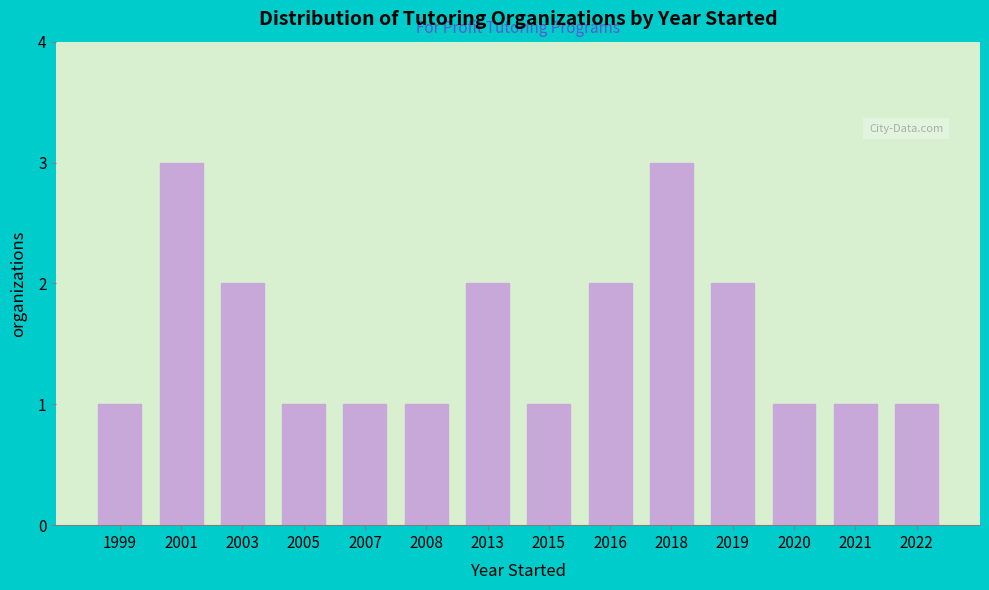

Reading right to left, what are all the values shown in this chart?

2022=1	2021=1	2020=1	2019=2	2018=3	2016=2	2015=1	2013=2	2008=1	2007=1	2005=1	2003=2	2001=3	1999=1